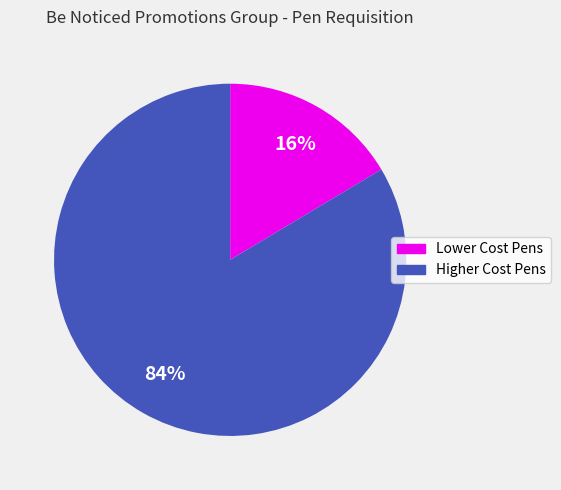

Does any single category account for the majority?

Yes